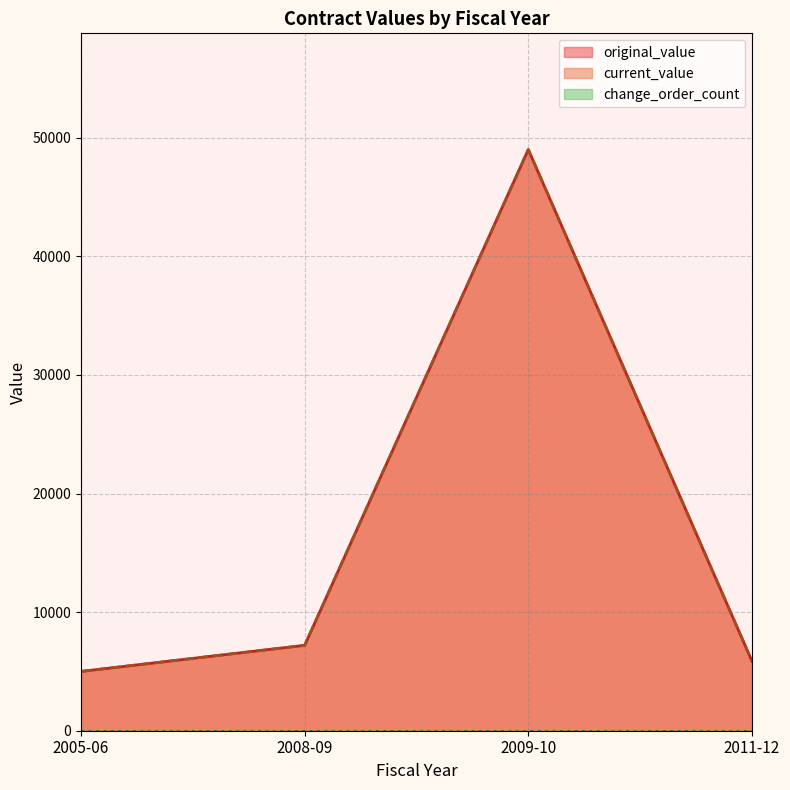

At which label does current_value first exceed 7200?

2009-10